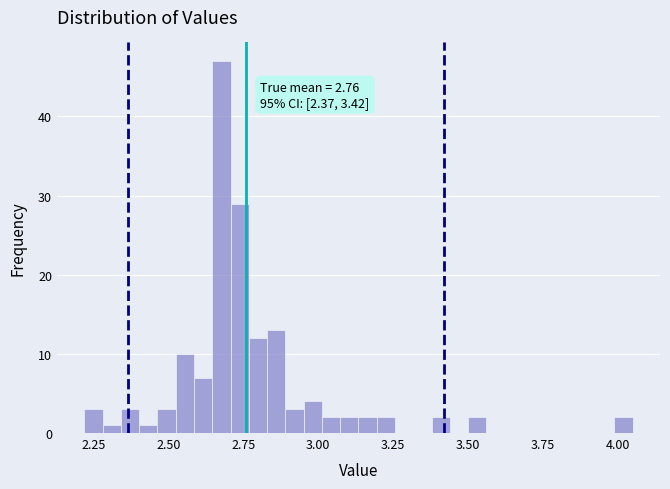

Around what value on the x-axis is the tallest bar? Give the approximate position of its centre, as read against the axis.

2.70